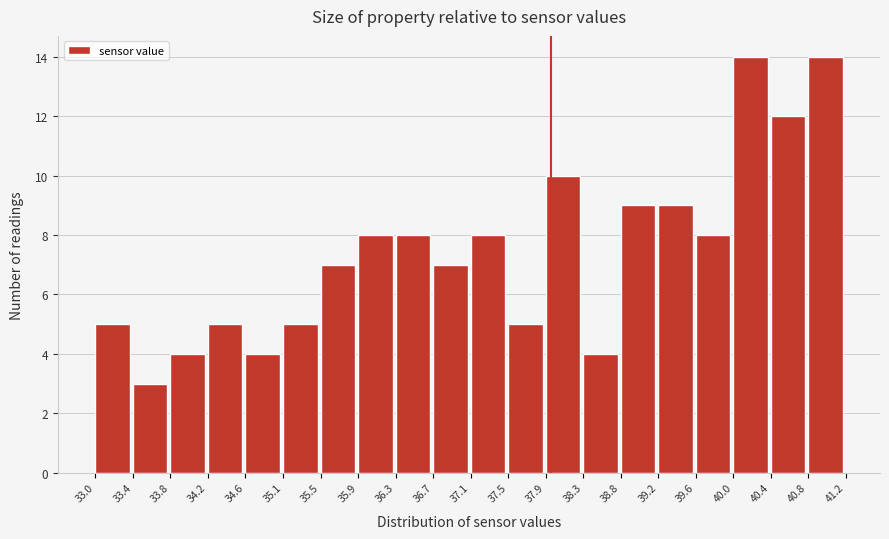

What is the height of the bar covering 34.6 to 35.1 on the x-axis? The values are not printed on the chart, so give them approximately, as read against the axis.

4